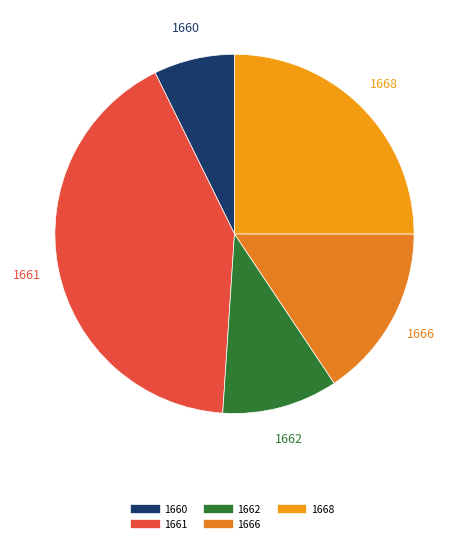

Does any single category account for the majority?

No